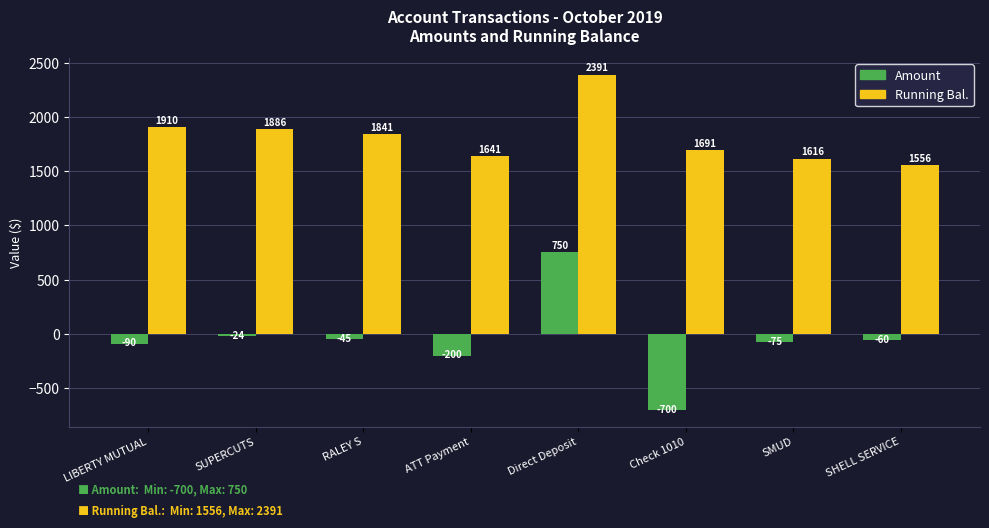

Reading left to right, list all the values displayed in this chart.

Amount: LIBERTY MUTUAL=-90	SUPERCUTS=-24	RALEY S=-45	ATT Payment=-200	Direct Deposit=750	Check 1010=-700	SMUD=-75	SHELL SERVICE=-60
Running Bal.: LIBERTY MUTUAL=1910	SUPERCUTS=1886	RALEY S=1841	ATT Payment=1641	Direct Deposit=2391	Check 1010=1691	SMUD=1616	SHELL SERVICE=1556